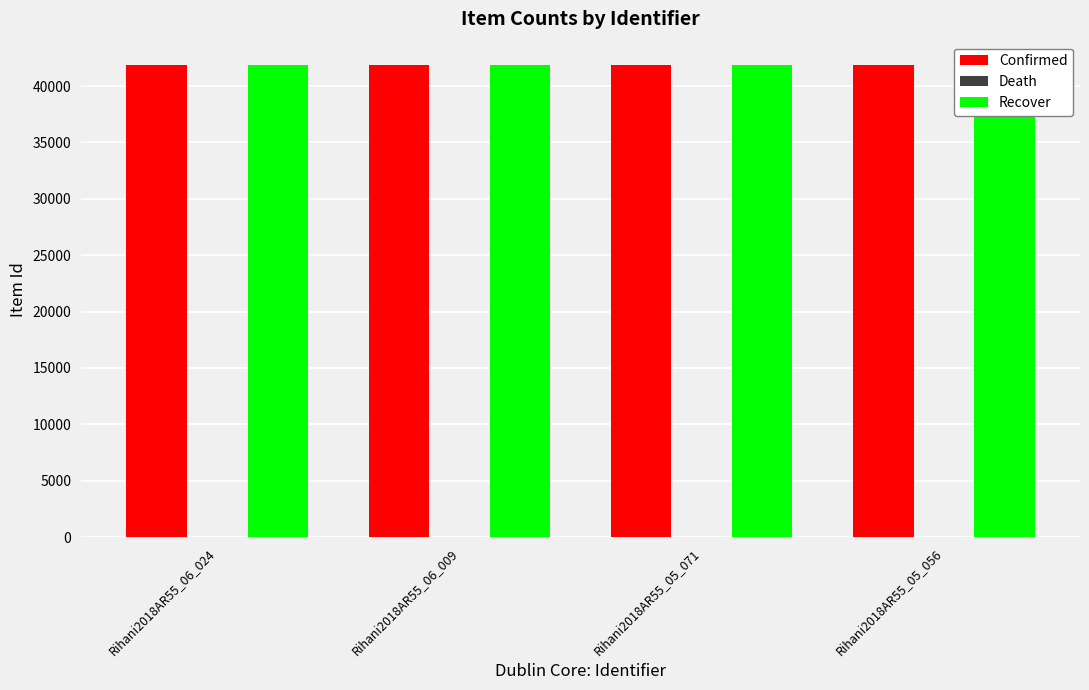

What is the difference between the Recover values at Rihani2018AR55_06_024 and Rihani2018AR55_05_071?

11